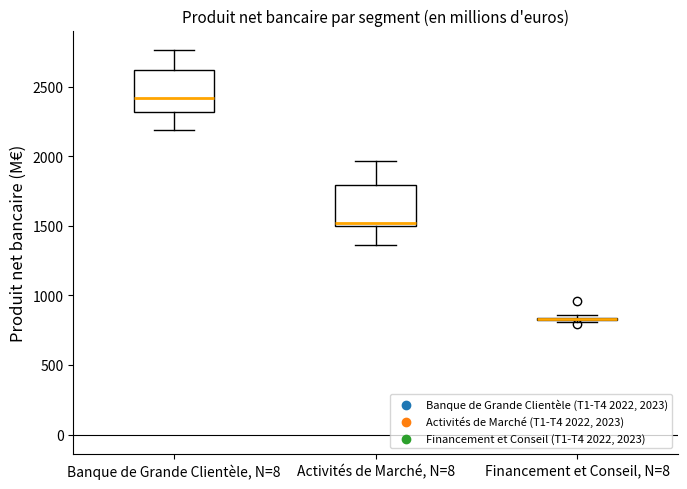

Where is the lower edge of the box for Activités de Marché, N=8 on the y-axis? The values are not printed on the chart, so give them approximately, as read against the axis.

1500